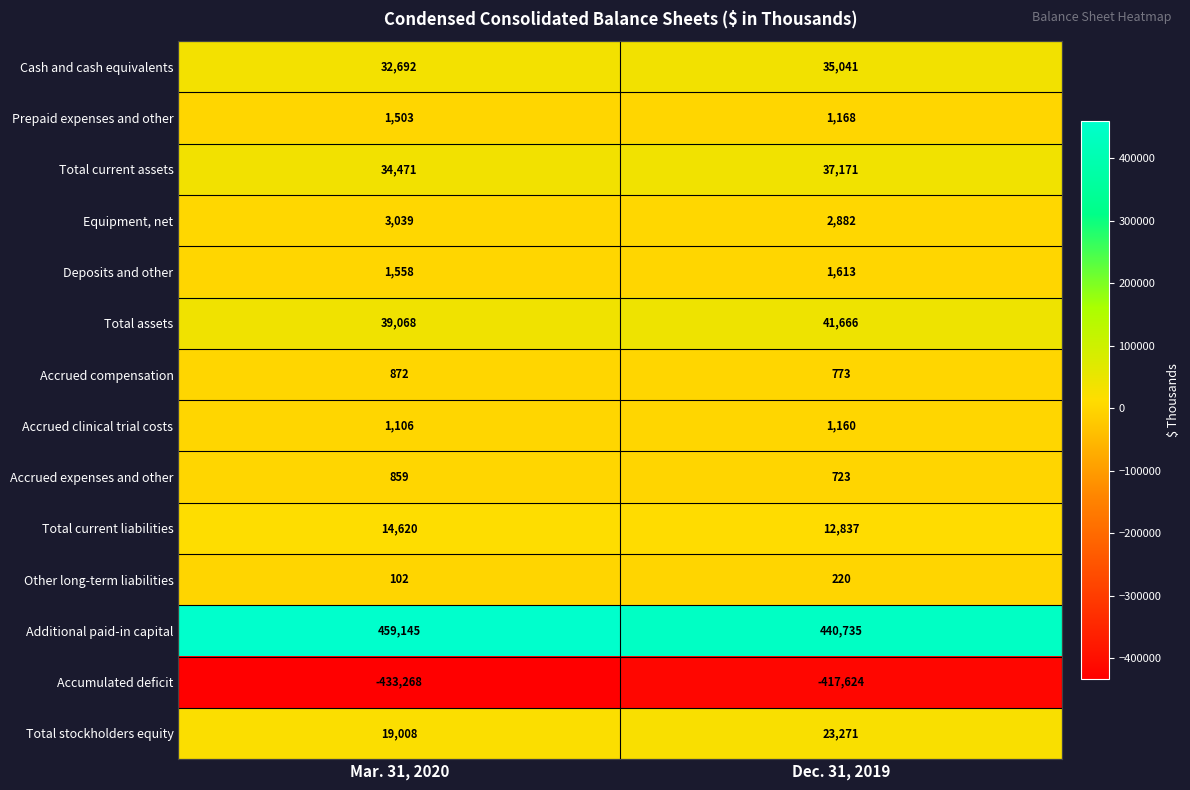

Where is Total current assets nearest to the value 35821?

Mar. 31, 2020